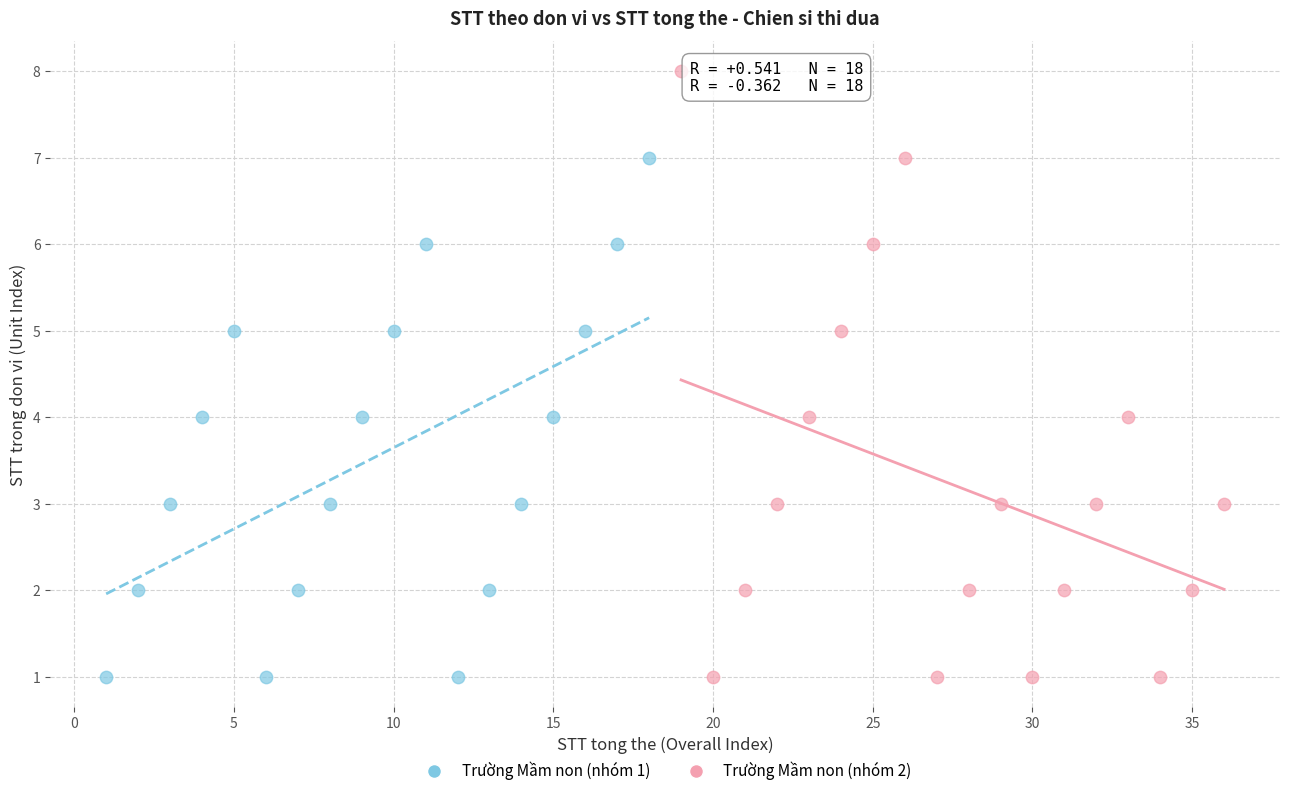

Which series reaches the maximum Y coordinate?

Trường Mầm non (nhóm 2)